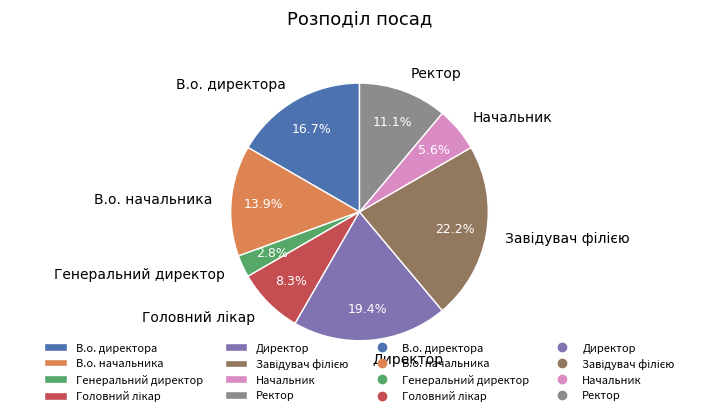

Do Ректор and Генеральний директор together represent more than half of the pie?

No